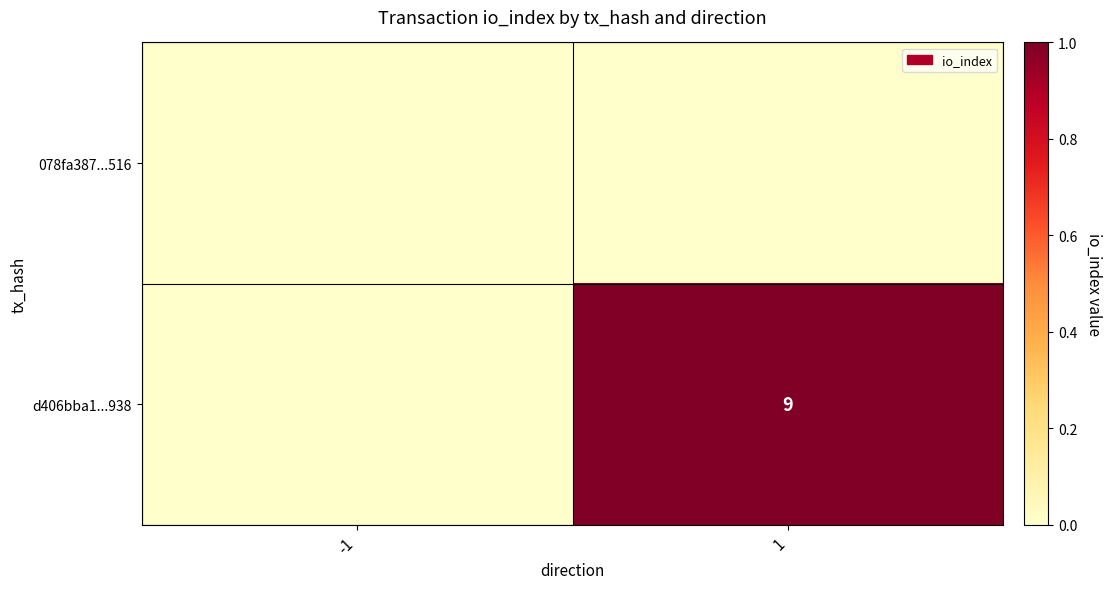

The d406bba1...938 series shows 6 at 1. True or false?

False